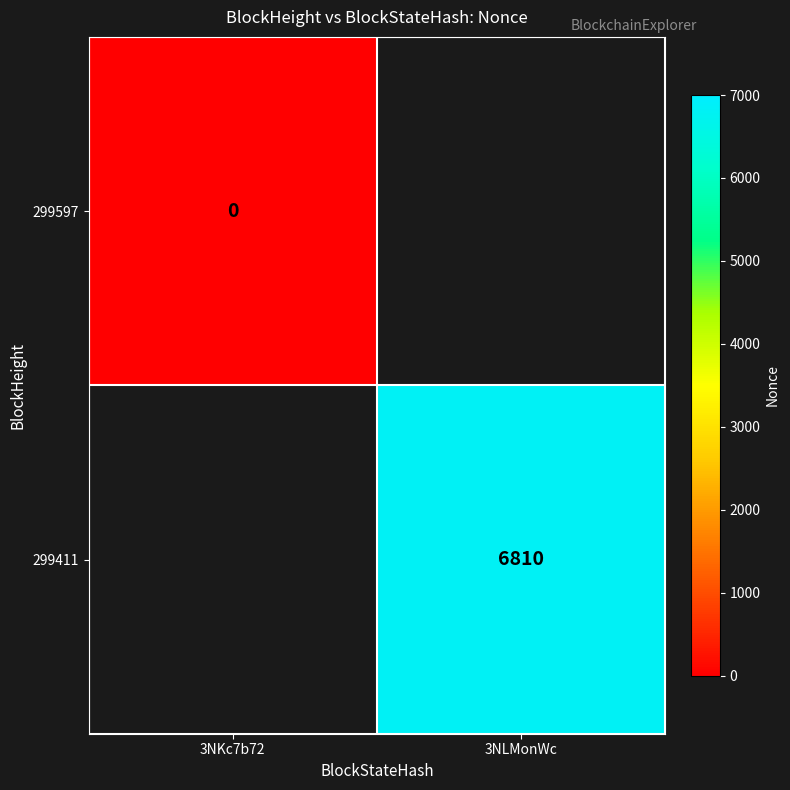

Is it true that 299411 equals 4104 at 3NLMonWc?

False